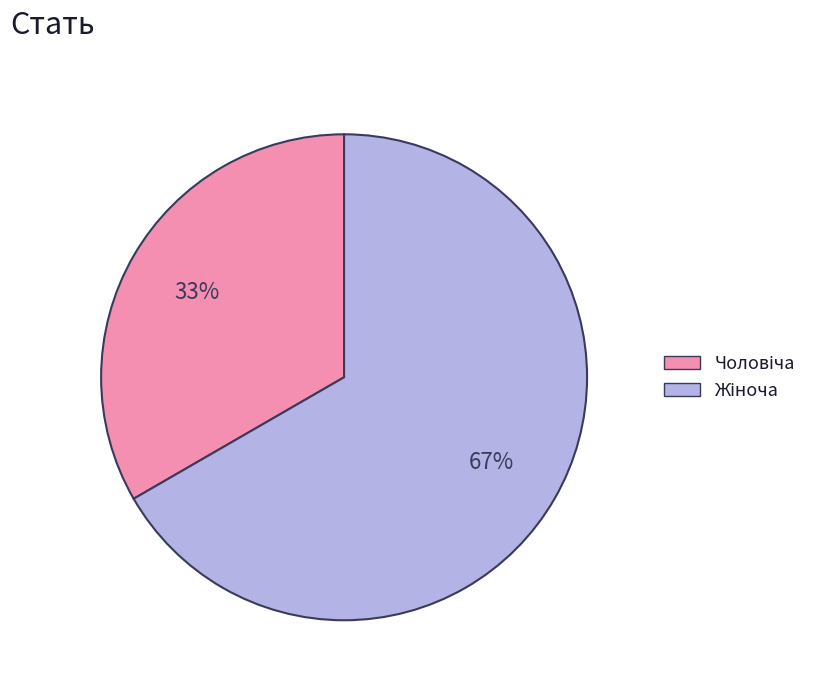

To the nearest percent, what is the average slice percentage?

50%